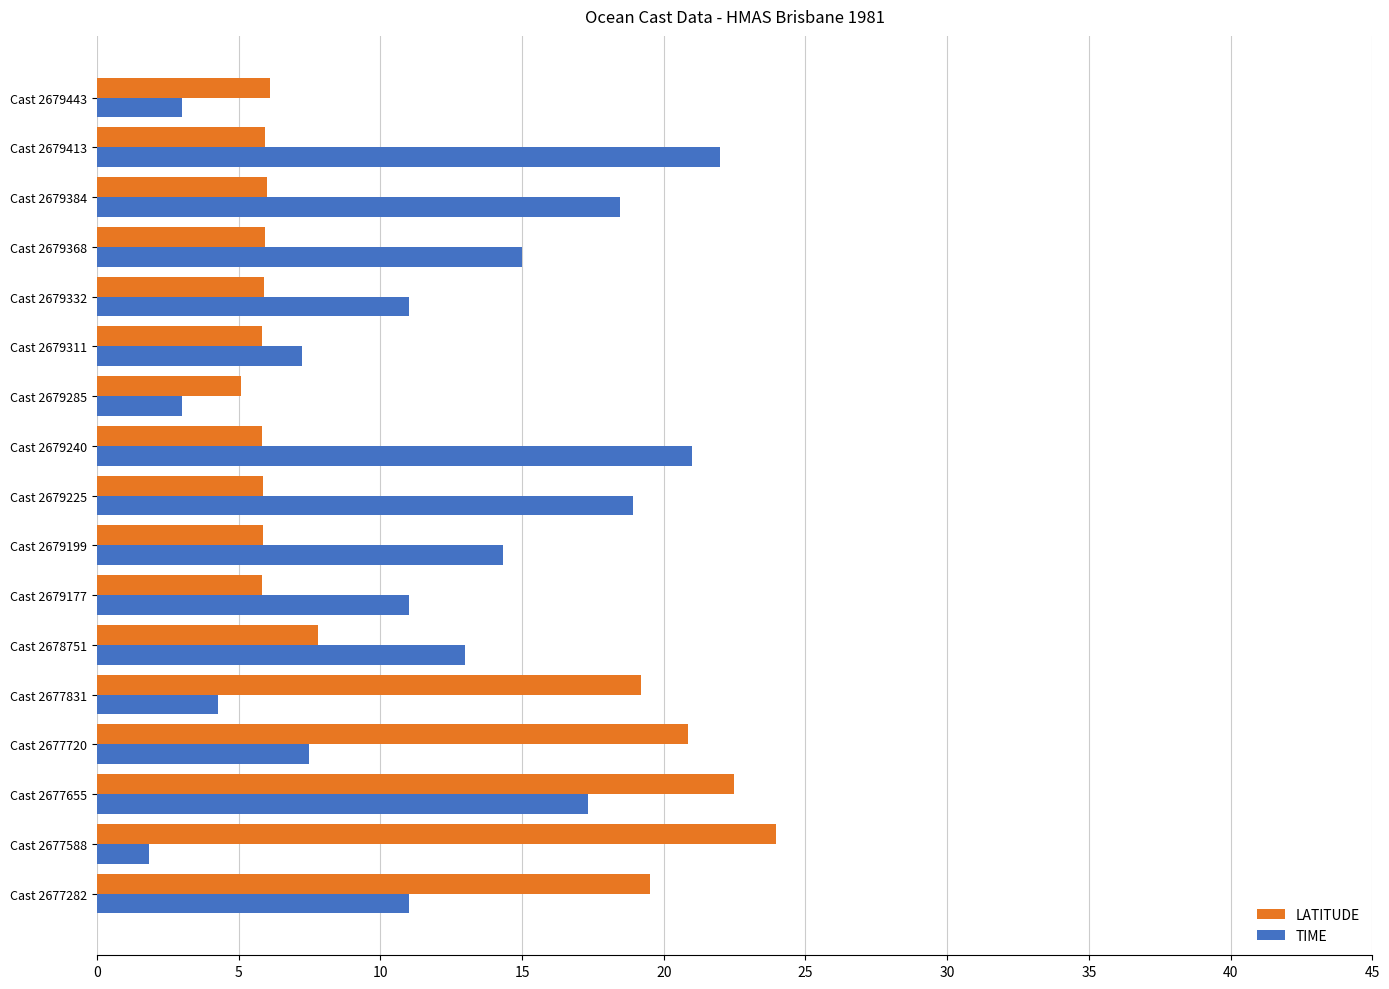

True or false: LATITUDE has a value of 7.8 at Cast 2678751.

True